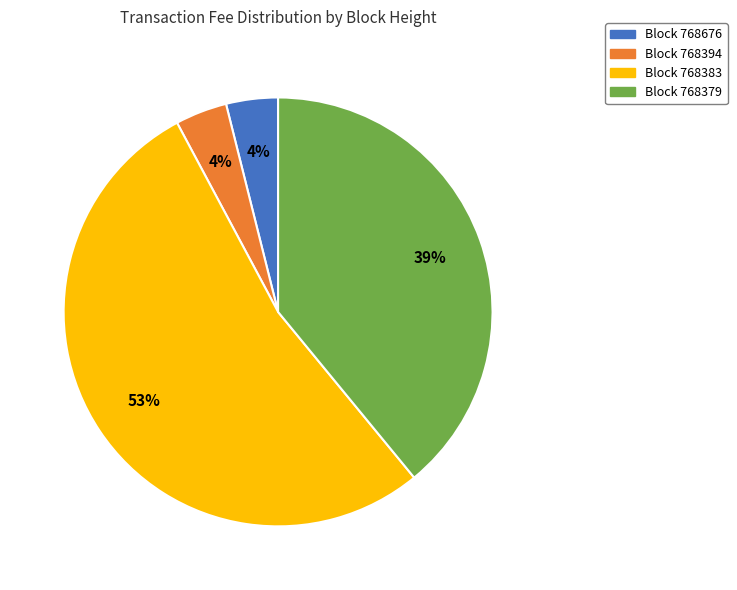

Is there a majority slice in this chart?

Yes